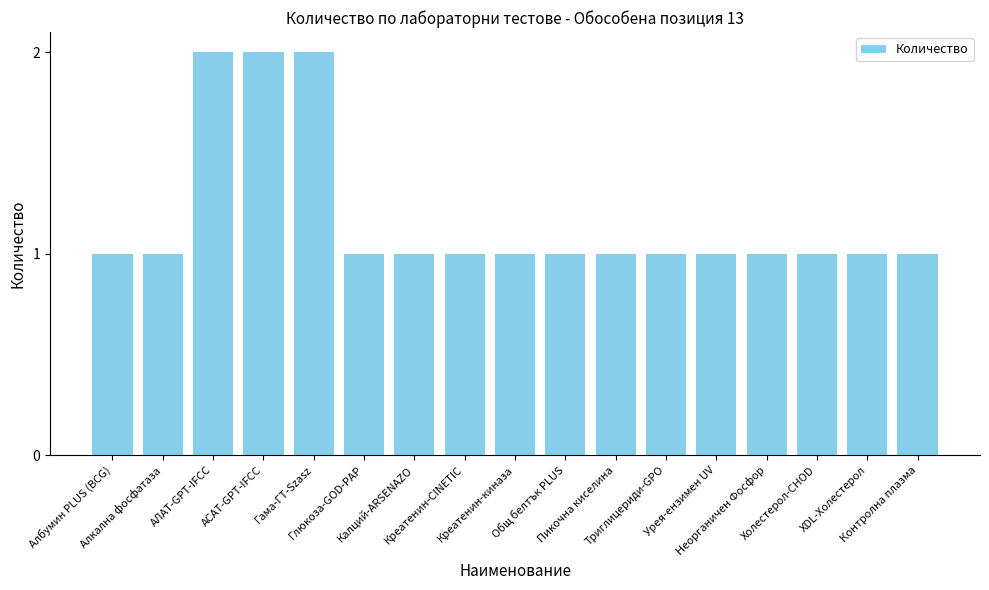

Count the number of data series in this chart.

1